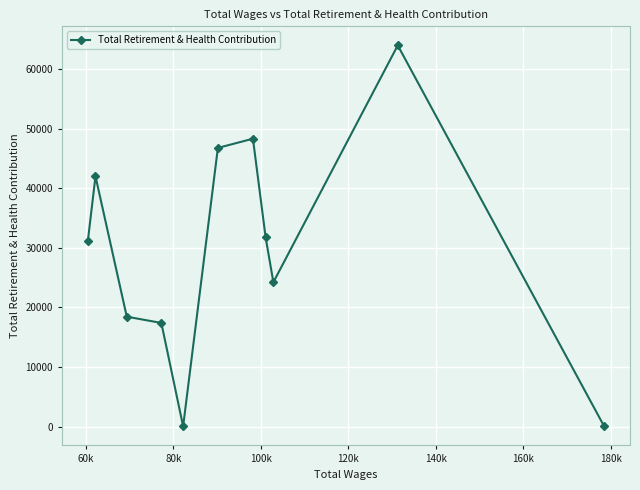

Count the number of categories in the chart.

11